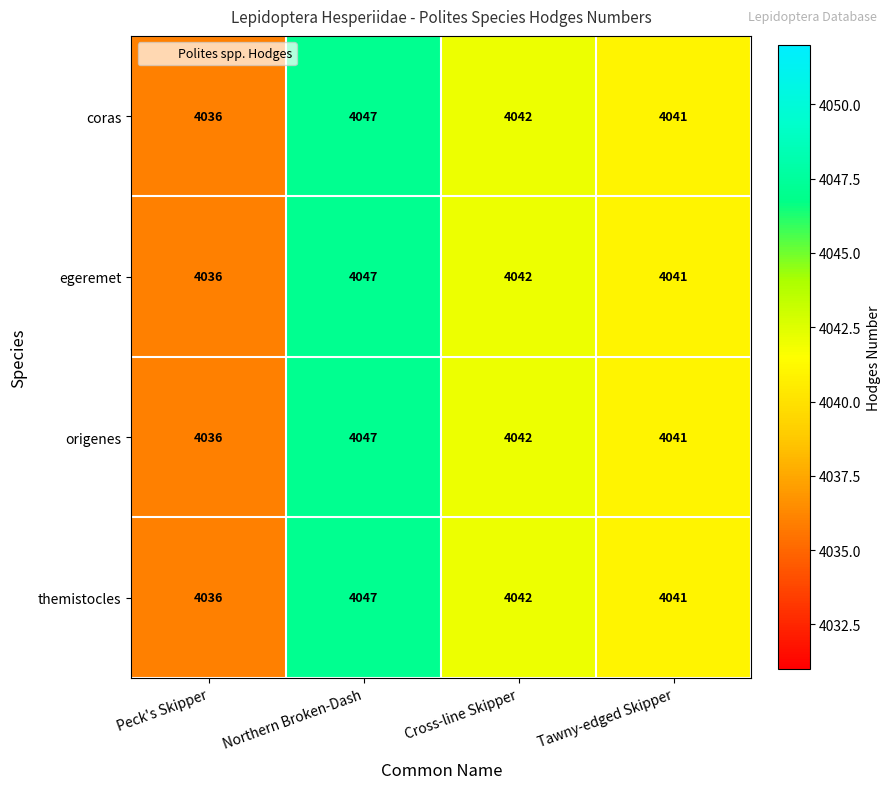

The coras series shows 5482 at Cross-line Skipper. True or false?

False